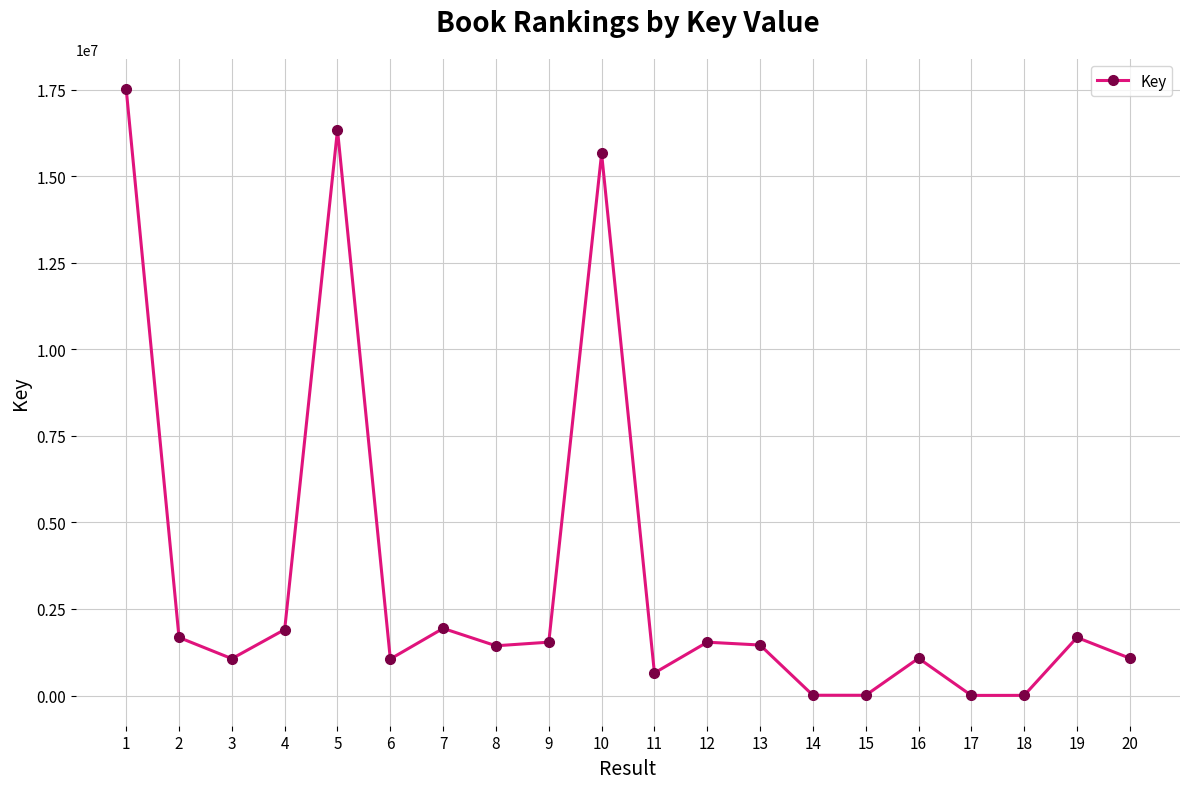

Approximately how many times larger is the value at 2 compared to 20?

1.6